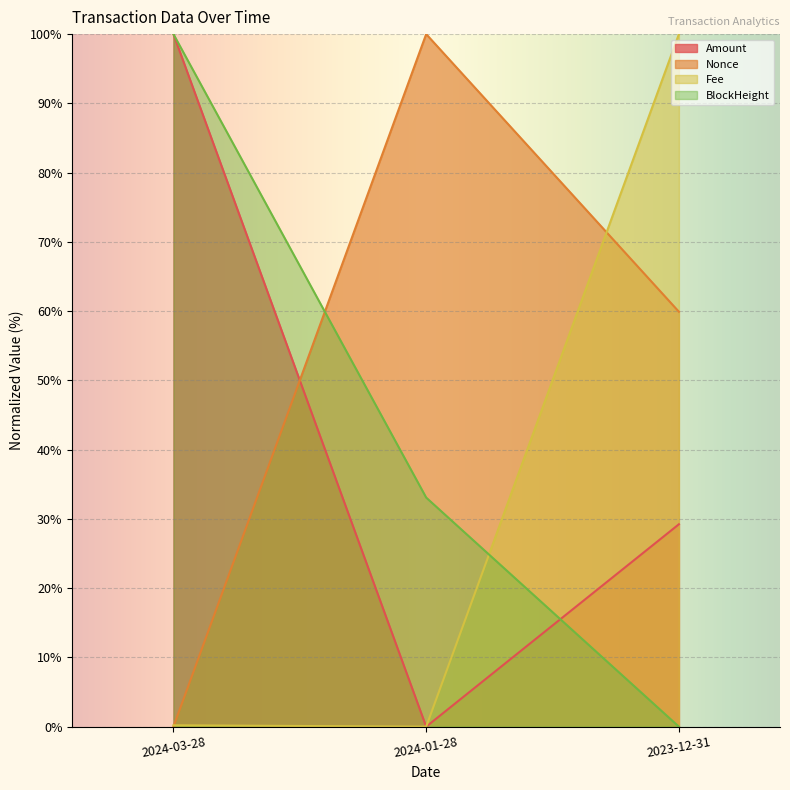

Rank the series by their maximum value, from lowest to highest.

Amount, BlockHeight, Nonce, Fee